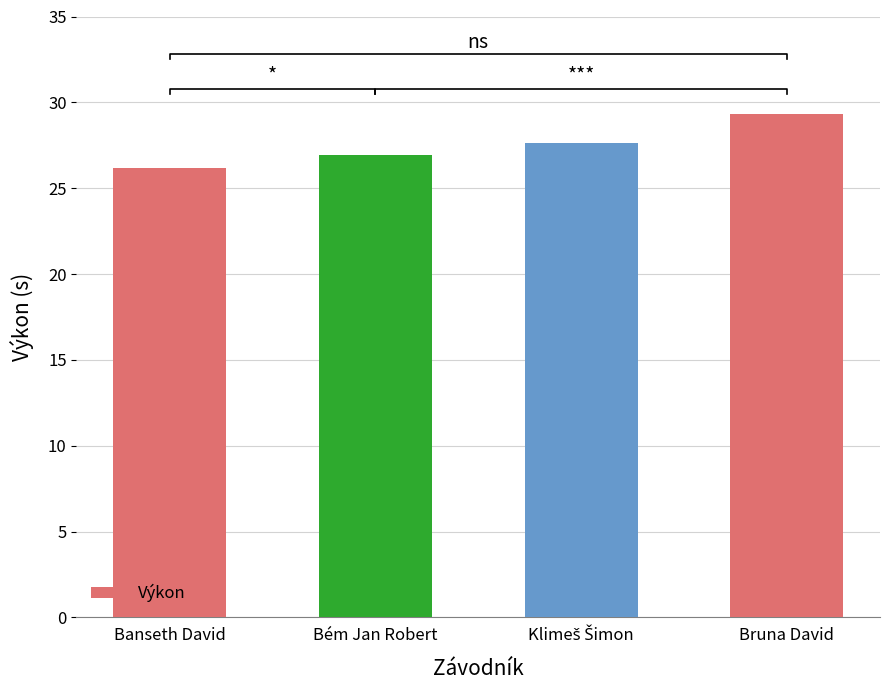

What is the greatest value displayed?

29.3